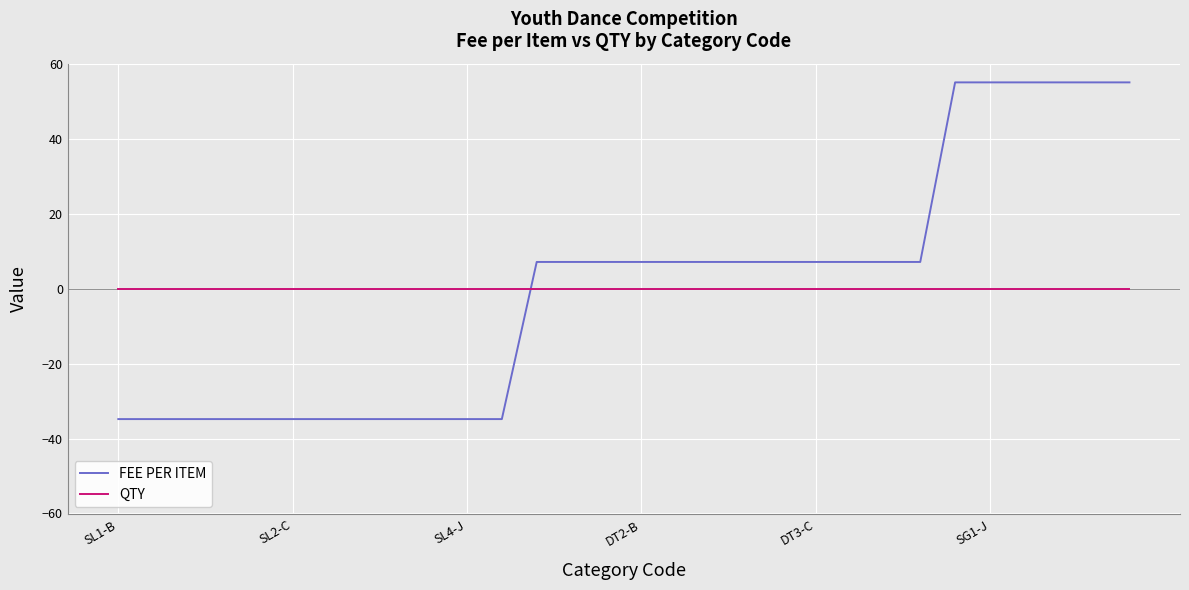

After their last crossing, which series has the higher values: FEE PER ITEM or QTY?

FEE PER ITEM